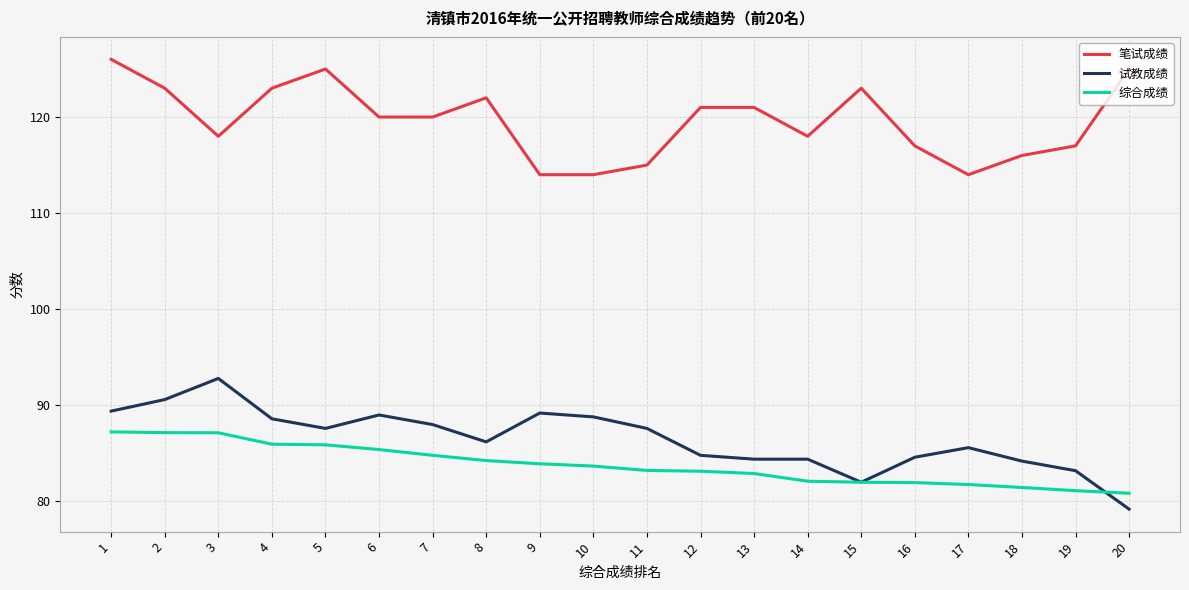

The value of 综合成绩 at 6 is 85.4. True or false?

True